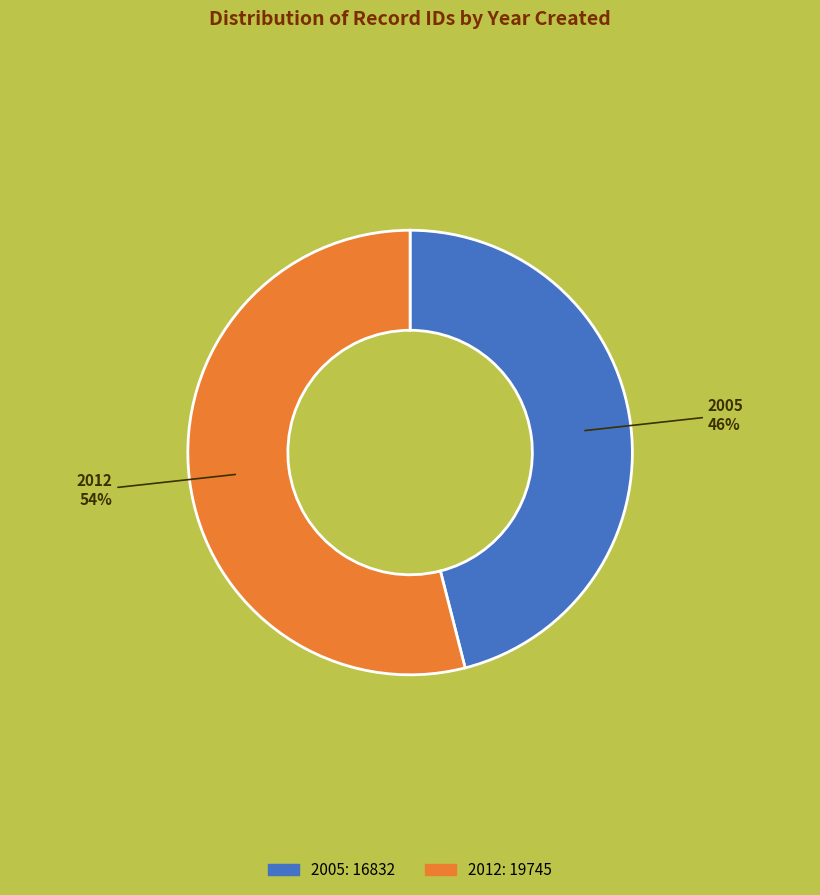

How many slices are in this pie chart?

2